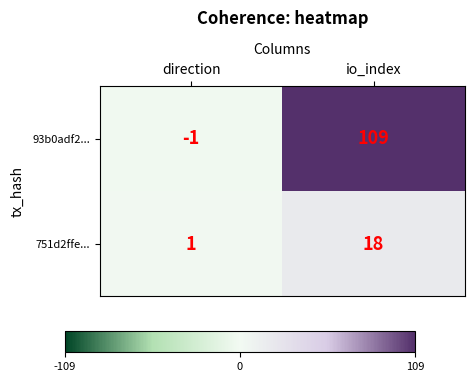

Reading right to left, list all the values displayed in this chart.

93b0adf2...: io_index=109	direction=-1
751d2ffe...: io_index=18	direction=1